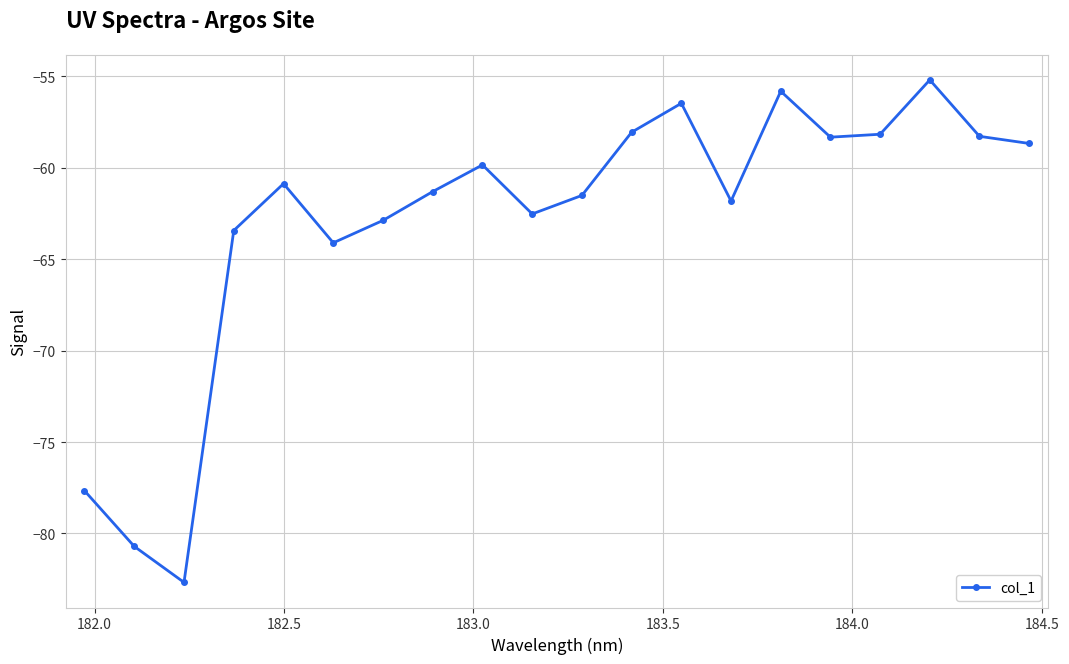

What is the difference between the maximum and minimum values?

27.5